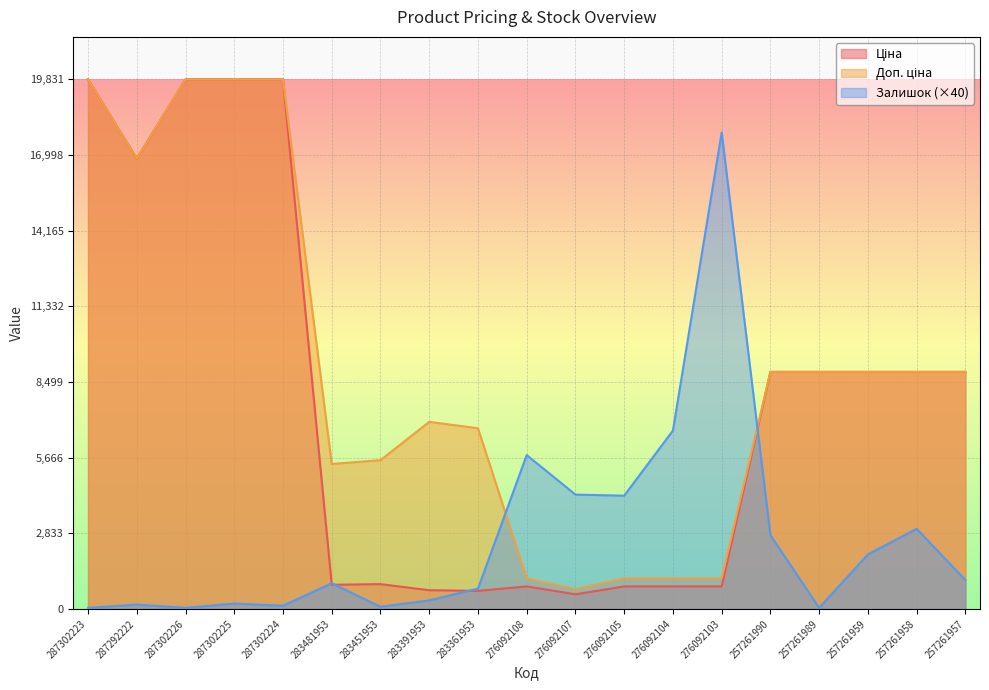

Rank the series by their average value, from lowest to highest.

Залишок, Ціна, Доп. ціна